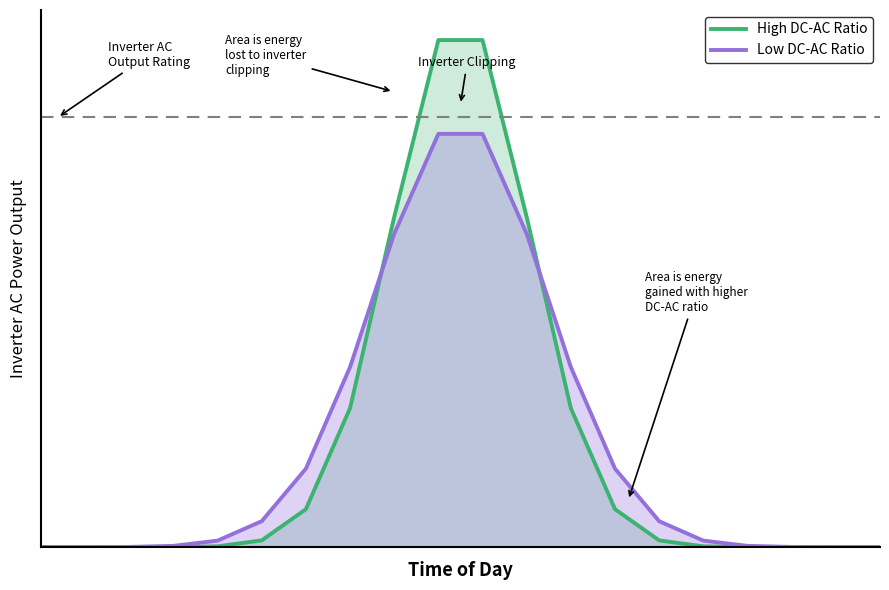

What is the value of the Low DC-AC Ratio point at the 15th from the left?

307.3